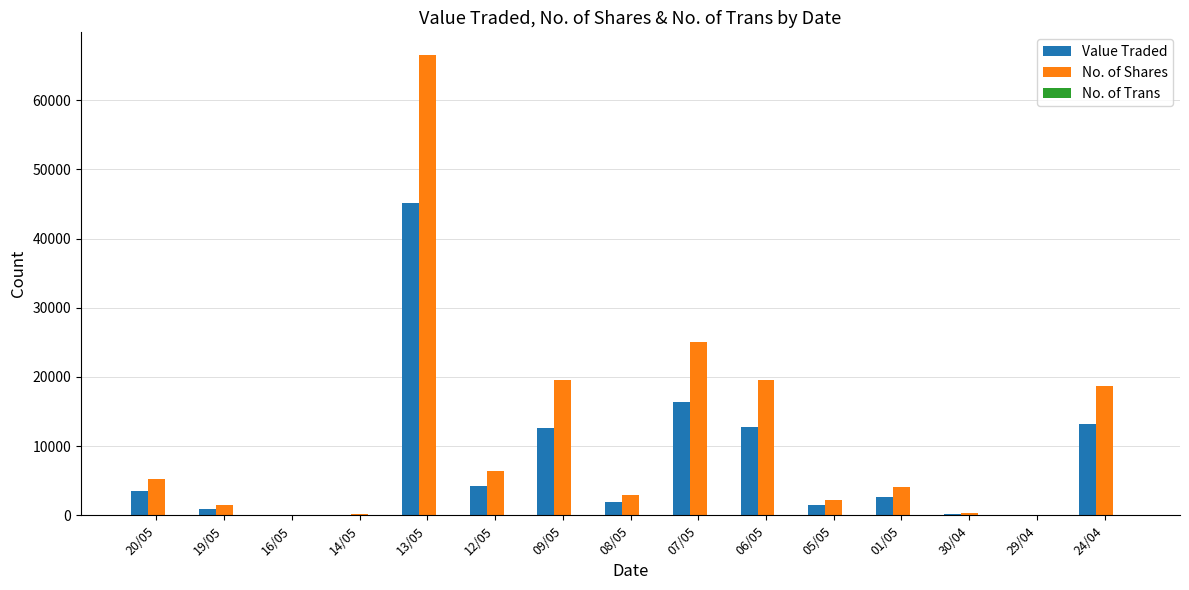

What is the greatest value displayed?

66503